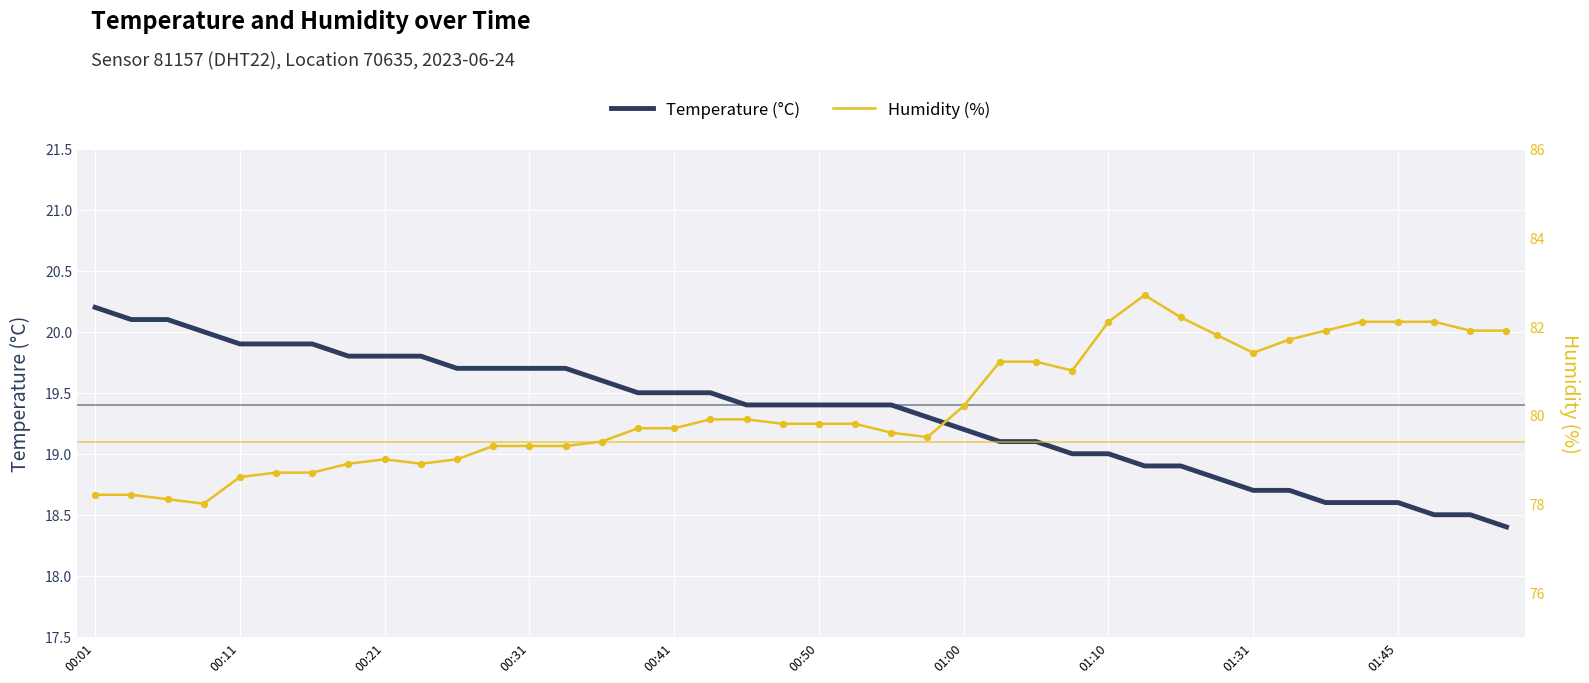

Which series reaches the minimum Y coordinate?

Temperature (°C)